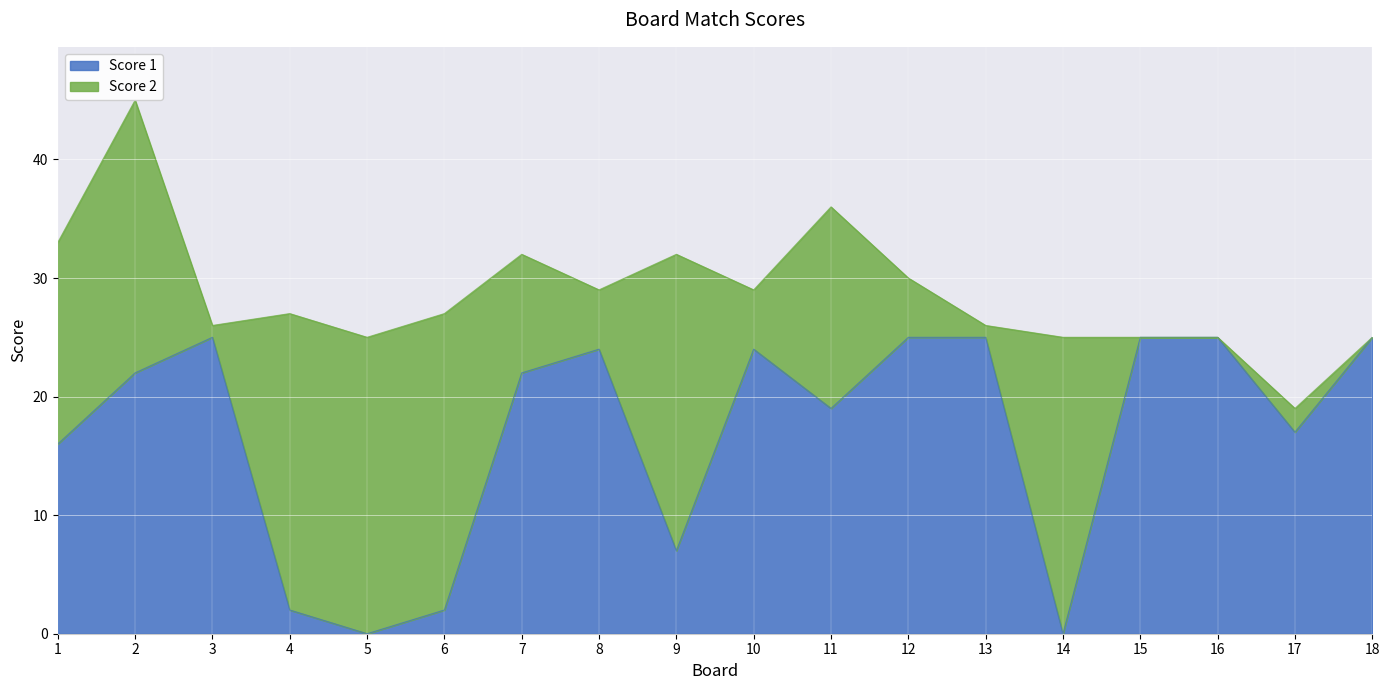

At which category does the chart reach its minimum across all series?

5